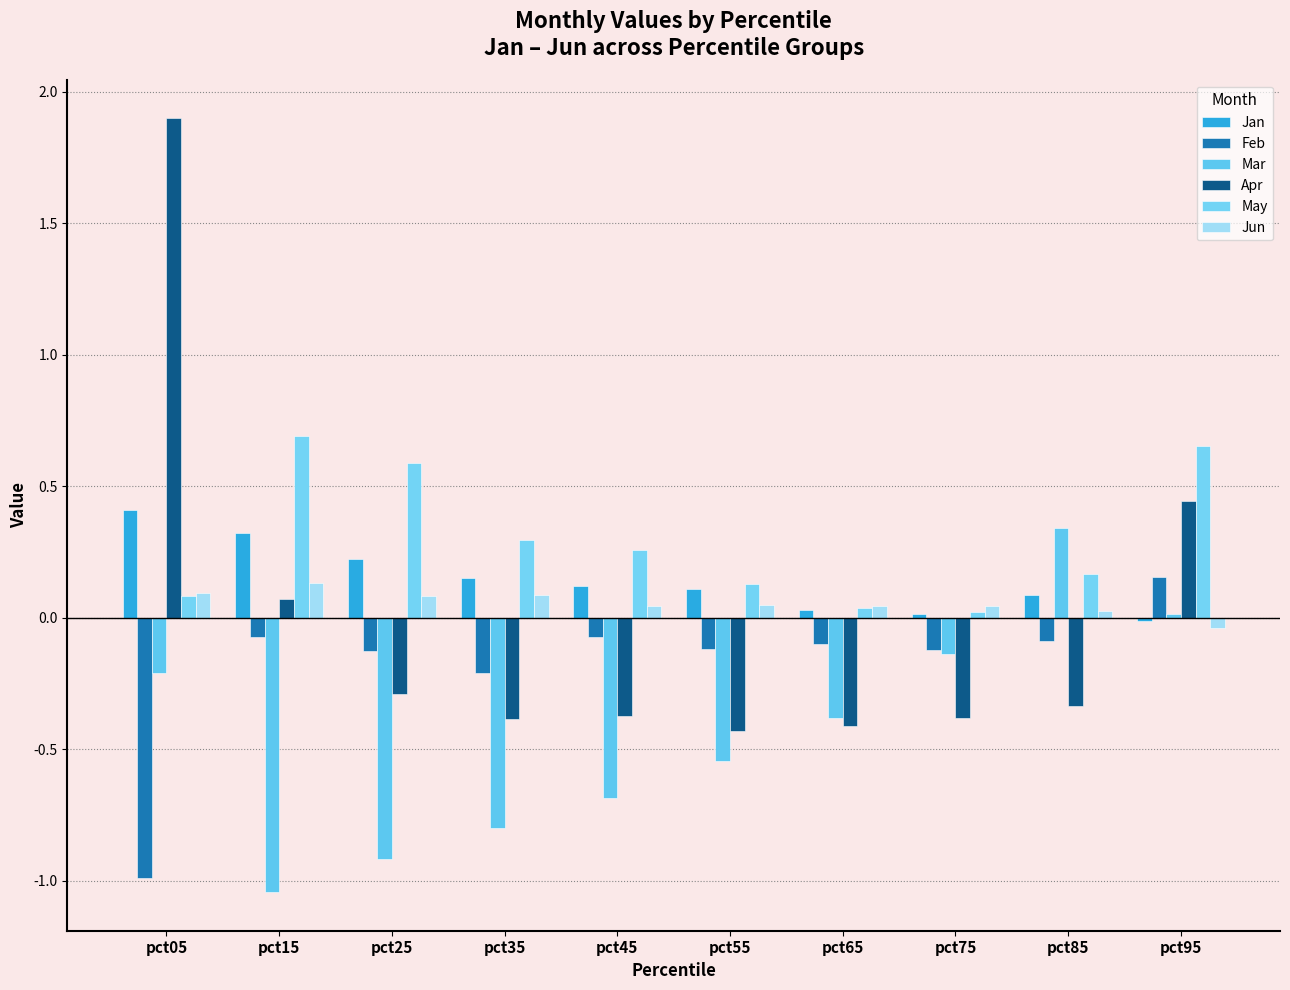

Is the value of Apr at pct85 greater than the value of Jan at pct35?

No